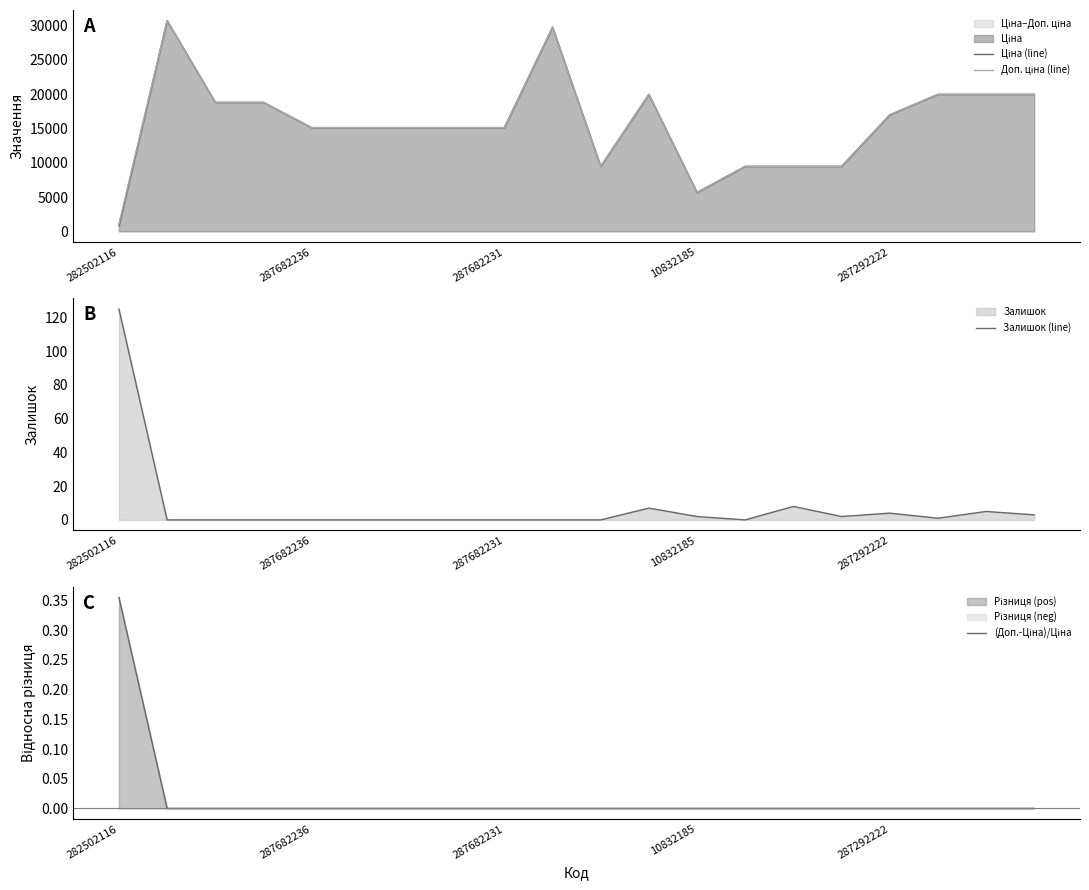

What is the average value of the Доп. ціна (line) series?

15759.7